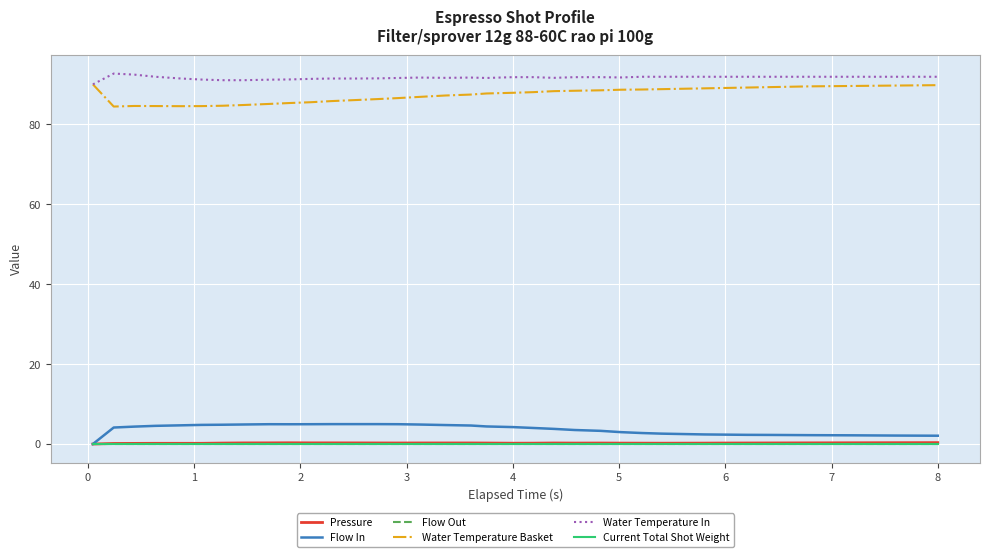

Does the chart have visible grid lines?

Yes